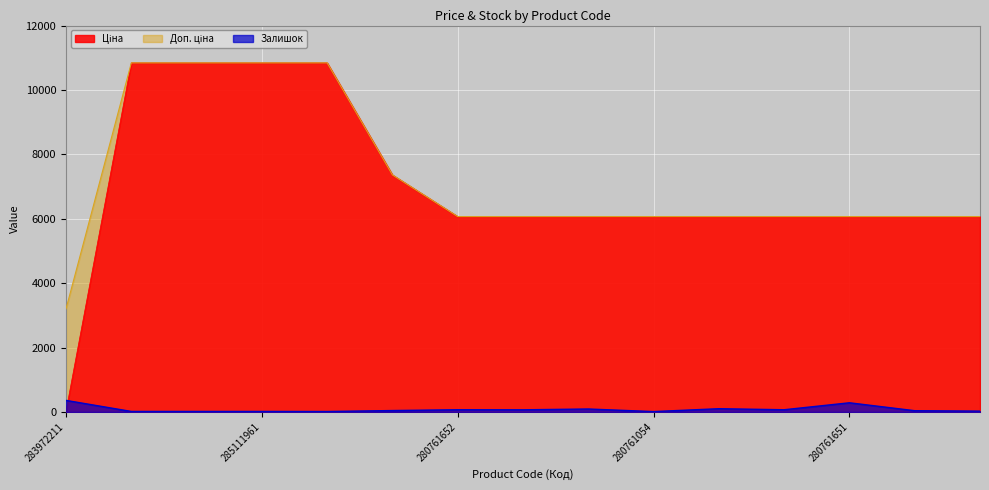

Does the chart display data point markers on the line(s)?

No